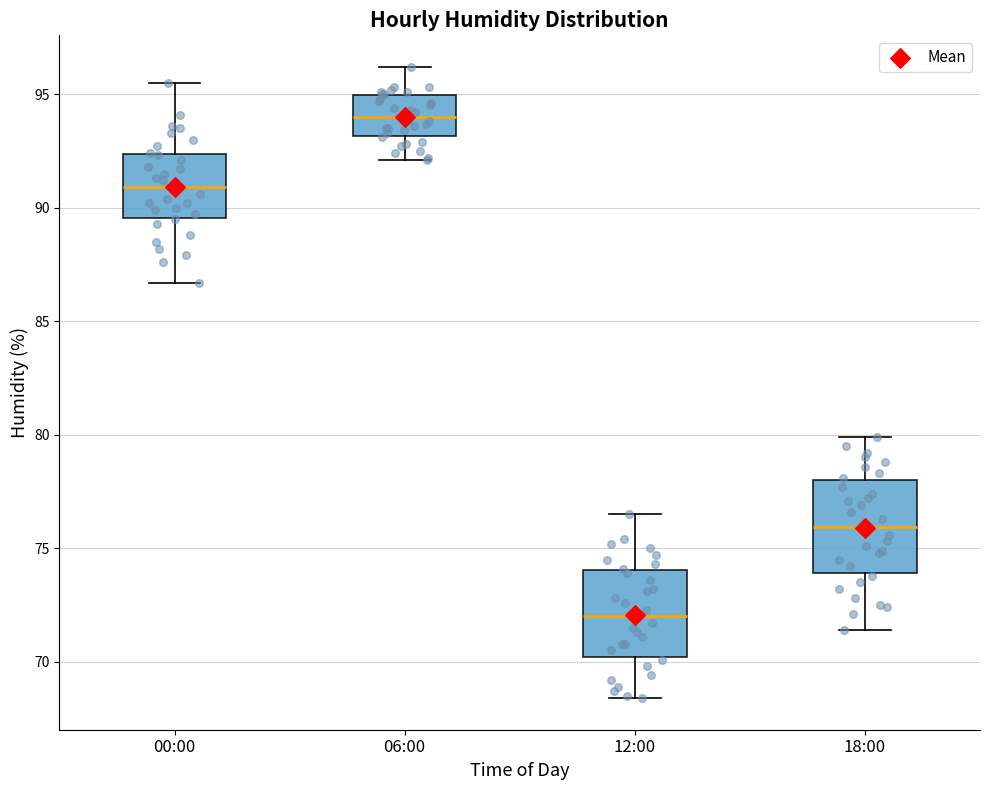

Reading left to right, transcribe this box plot: for each box, give where its median line is, the range the box spans, and where its two whiskers end, as read against the y-axis. The values are not printed on the chart, so give them approximately, as read against the axis.

00:00: median 91.0, box 89.5 to 92.5, whiskers 86.5 to 95.5
06:00: median 94.0, box 93.0 to 95.0, whiskers 92.0 to 96.0
12:00: median 72.0, box 70.0 to 74.0, whiskers 68.5 to 76.5
18:00: median 76.0, box 74.0 to 78.0, whiskers 71.5 to 80.0